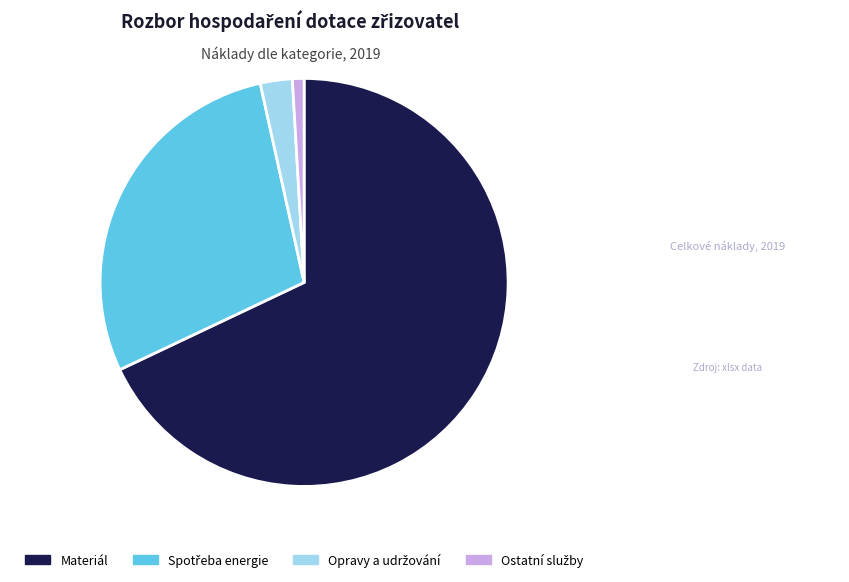

How many slices are in this pie chart?

4